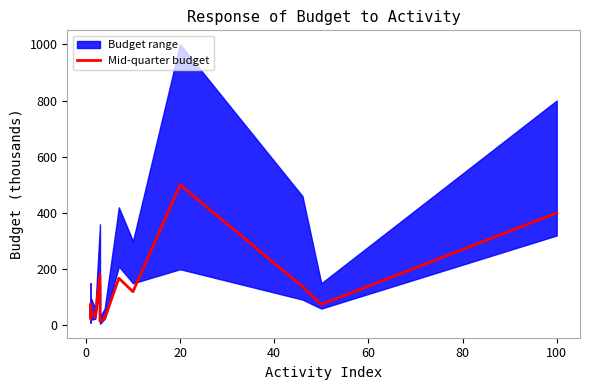

What is the difference between the maximum and minimum values?

485